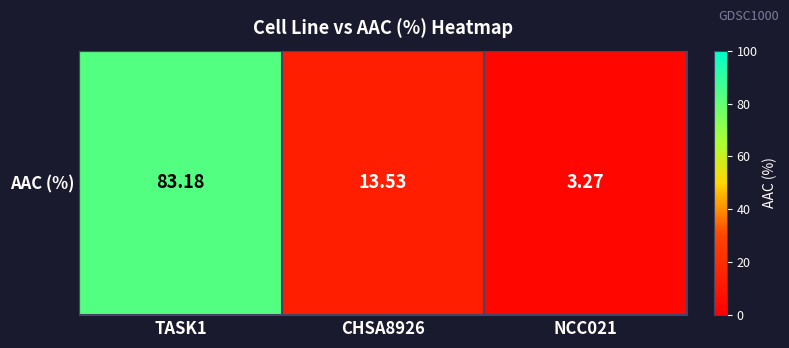

Which category has the lowest value across all series?

NCC021